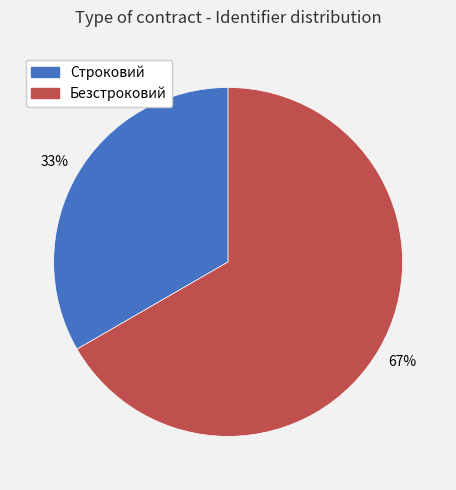

True or false: Безстроковий accounts for 77% of the total.

False